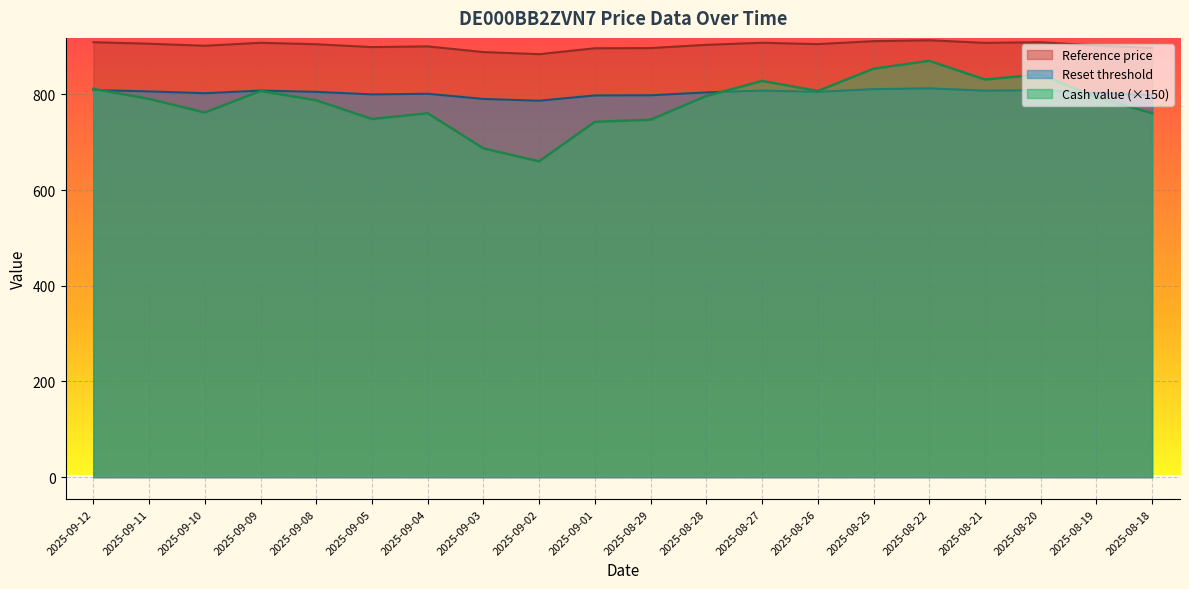

True or false: Cash value has a value of 870.0 at 2025-08-22.

True